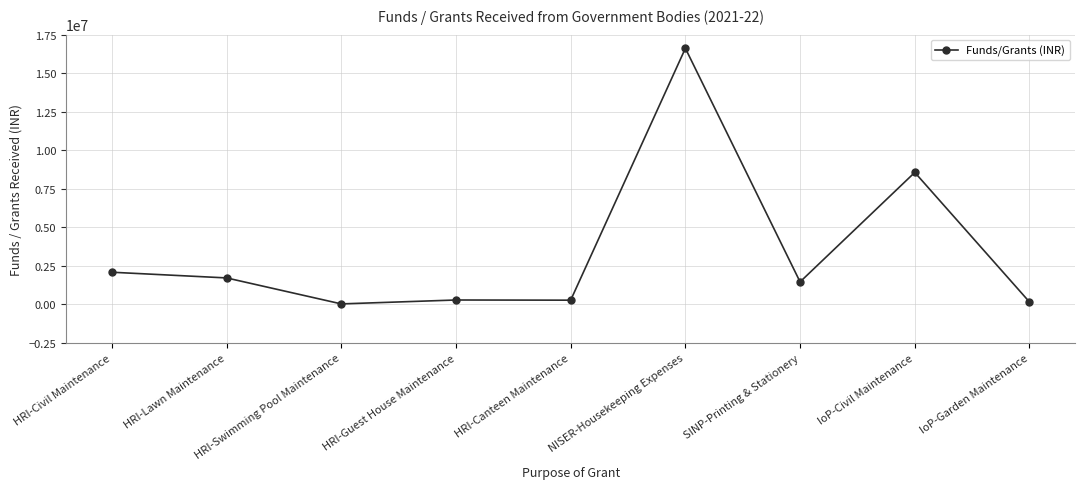

Where does the data first go above 1457051?

HRI-Civil Maintenance